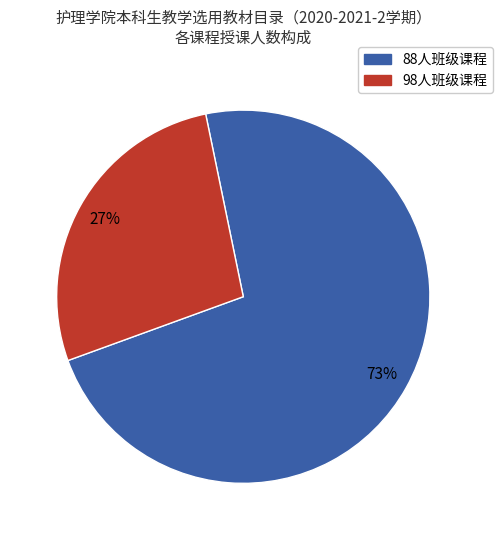

To the nearest percent, what is the average slice percentage?

50%